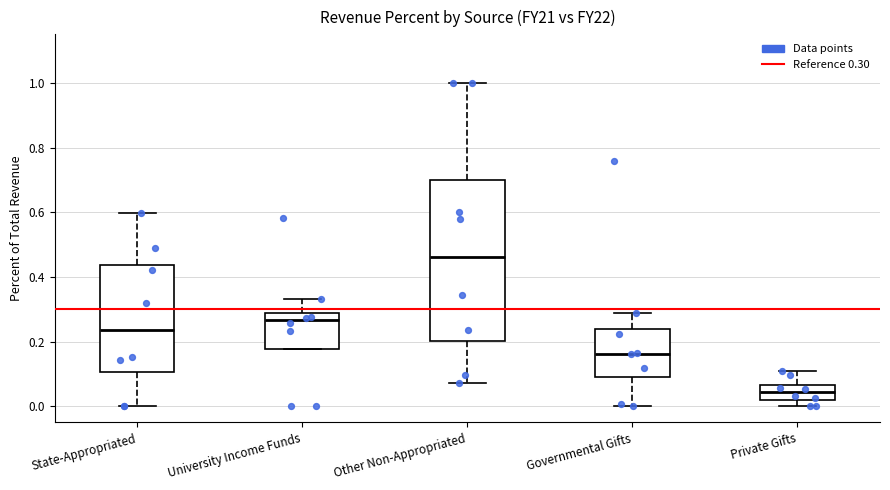

Reading left to right, transcribe this box plot: for each box, give where its median line is, the range the box spans, and where its two whiskers end, as read against the y-axis. The values are not printed on the chart, so give them approximately, as read against the axis.

State-Appropriated: median 0.24, box 0.10 to 0.44, whiskers 0.00 to 0.60
University Income Funds: median 0.26, box 0.18 to 0.28, whiskers 0.18 to 0.34
Other Non-Appropriated: median 0.46, box 0.20 to 0.70, whiskers 0.08 to 1.00
Governmental Gifts: median 0.16, box 0.10 to 0.24, whiskers 0.00 to 0.28
Private Gifts: median 0.04, box 0.02 to 0.06, whiskers 0.00 to 0.10